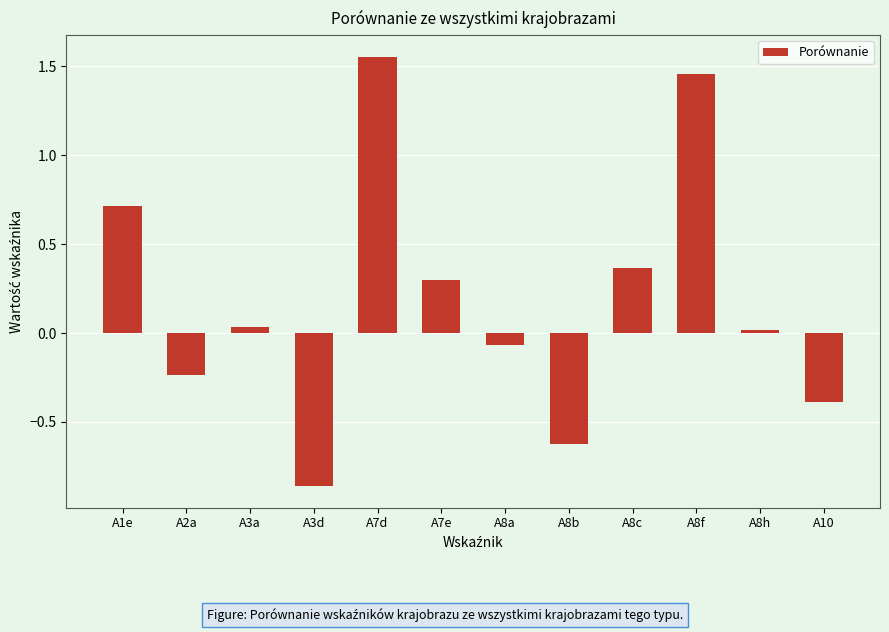

How many categories are shown in the chart?

12